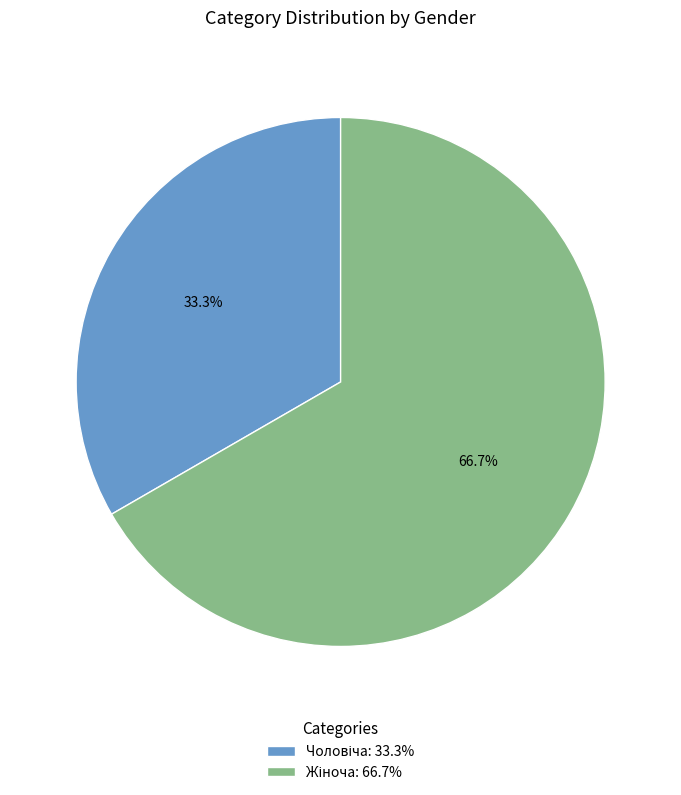

What percentage do Жіноча and Чоловіча together represent?

100.0%